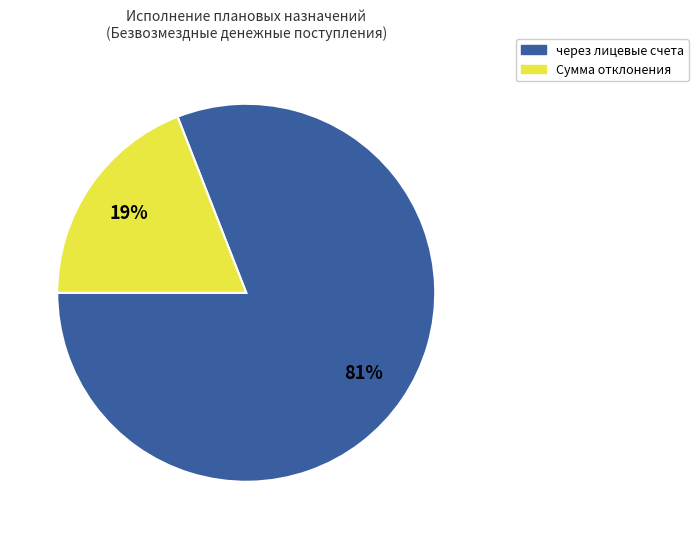

To the nearest percent, what is the average slice percentage?

50%